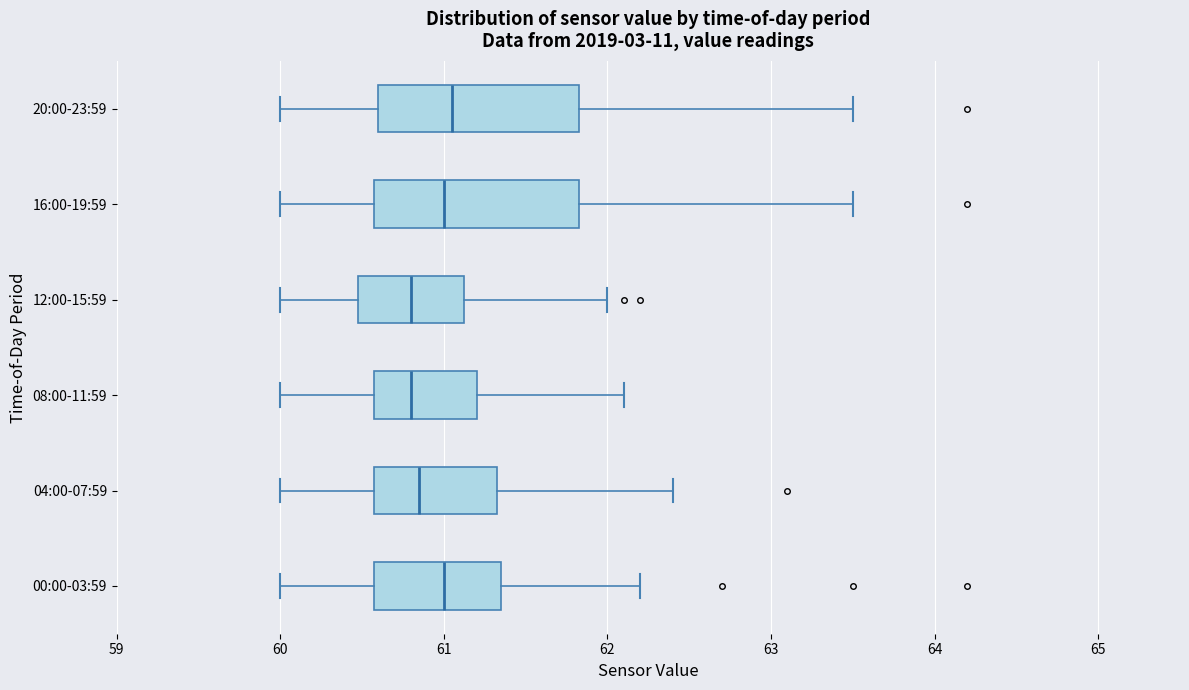

Reading bottom to top, transcribe this box plot: for each box, give where its median line is, the range the box spans, and where its two whiskers end, as read against the x-axis. The values are not printed on the chart, so give them approximately, as read against the axis.

00:00-03:59: median 61.0, box 60.6 to 61.4, whiskers 60.0 to 62.2
04:00-07:59: median 60.9, box 60.6 to 61.3, whiskers 60.0 to 62.4
08:00-11:59: median 60.8, box 60.6 to 61.2, whiskers 60.0 to 62.1
12:00-15:59: median 60.8, box 60.5 to 61.1, whiskers 60.0 to 62.0
16:00-19:59: median 61.0, box 60.6 to 61.8, whiskers 60.0 to 63.5
20:00-23:59: median 61.1, box 60.6 to 61.8, whiskers 60.0 to 63.5